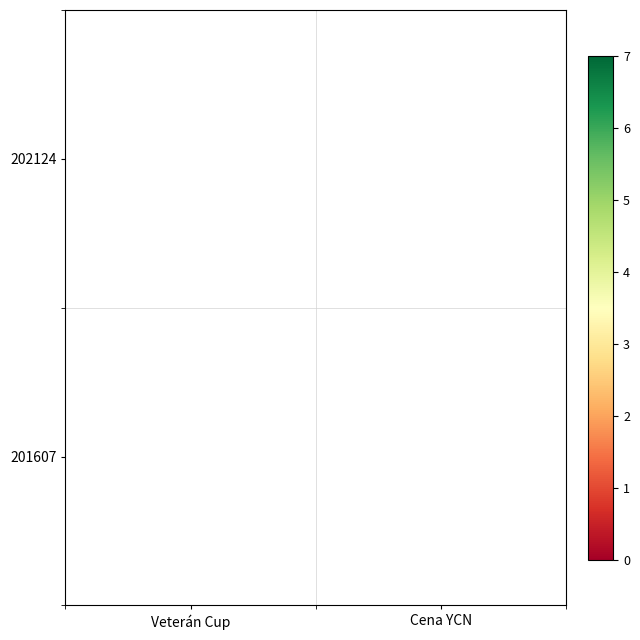

List the labels in order of 201607 value, largest first.

Veterán Cup, Cena YCN